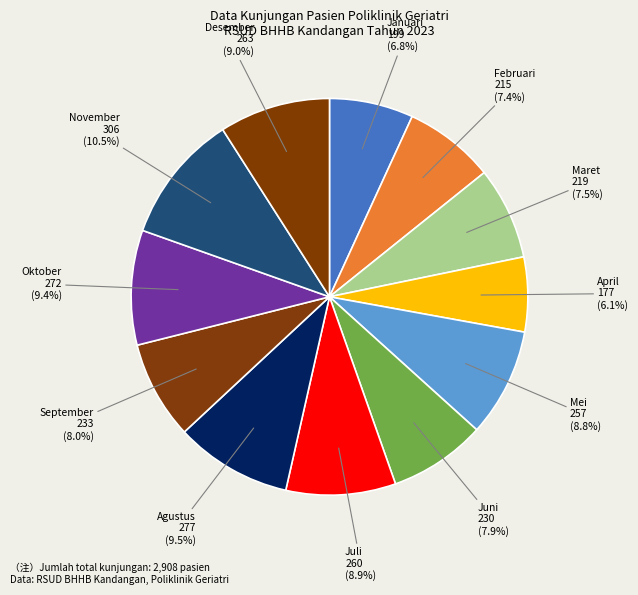

Is there a majority slice in this chart?

No